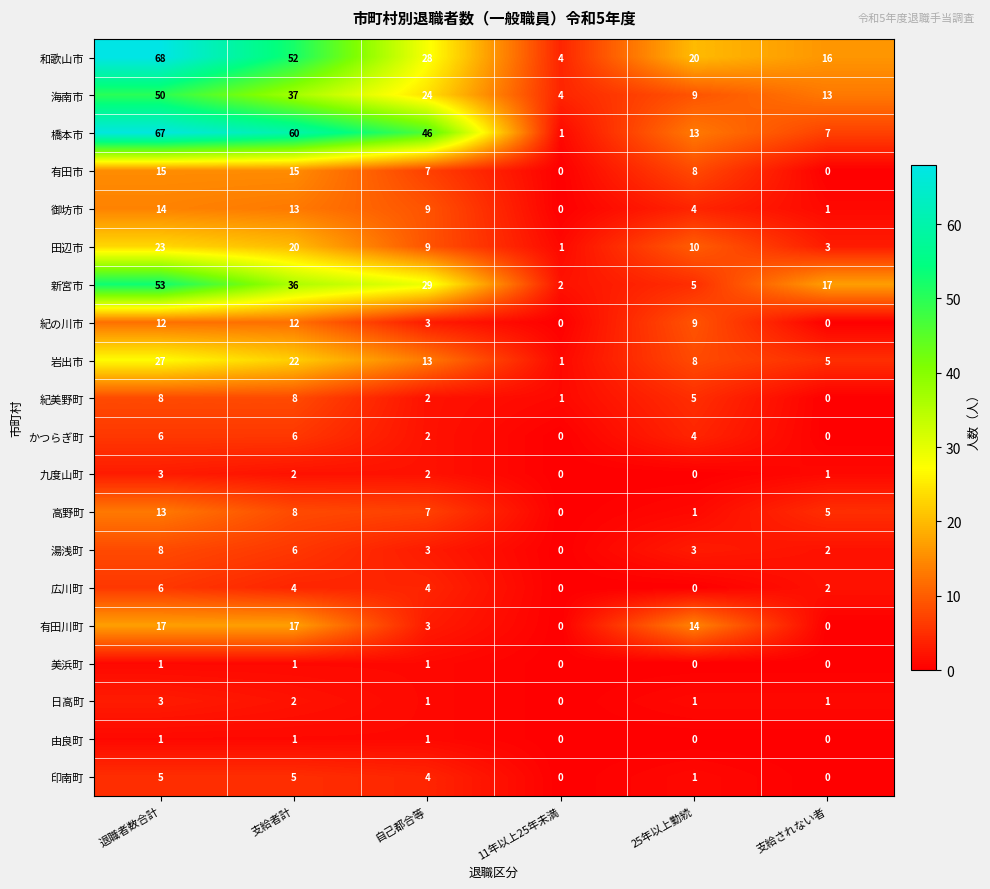

How many data points does each series have?

6